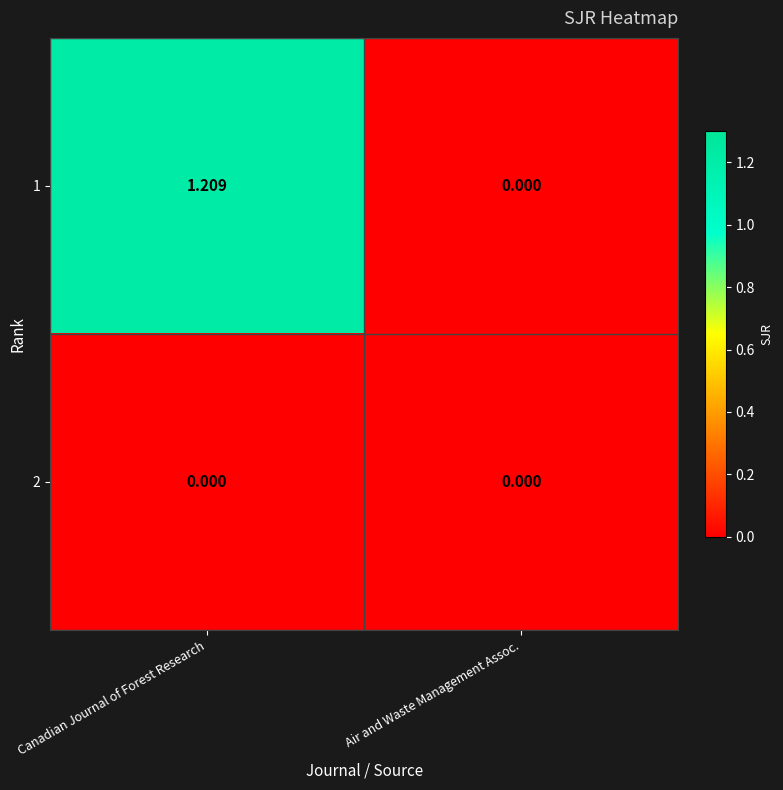

How many data points does each series have?

2